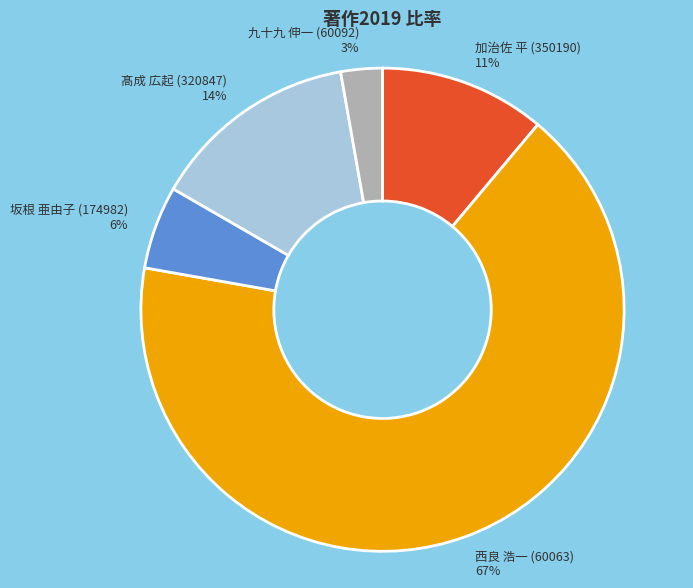

Combined, do 西良 浩一 (60063) and 加治佐 平 (350190) account for over 50%?

Yes